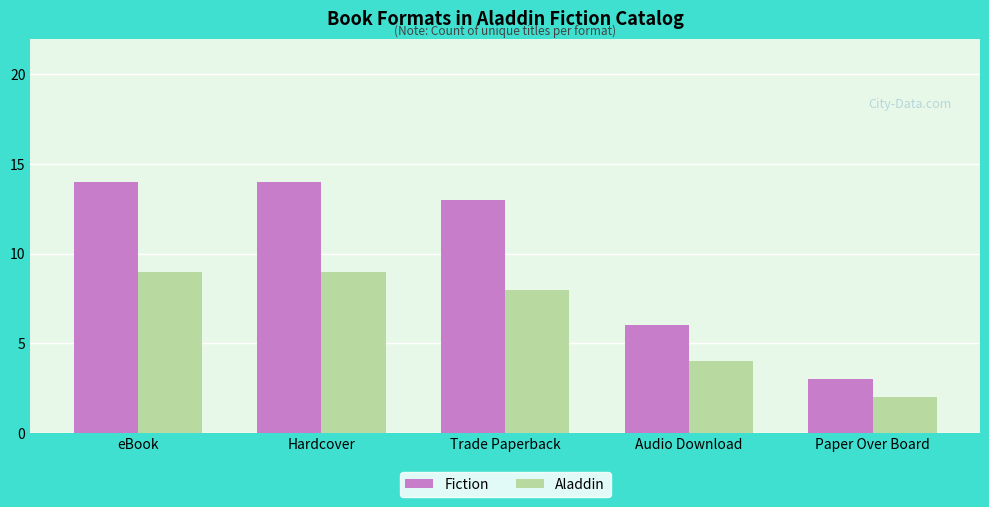

At how many categories does at least one series exceed 10?

3